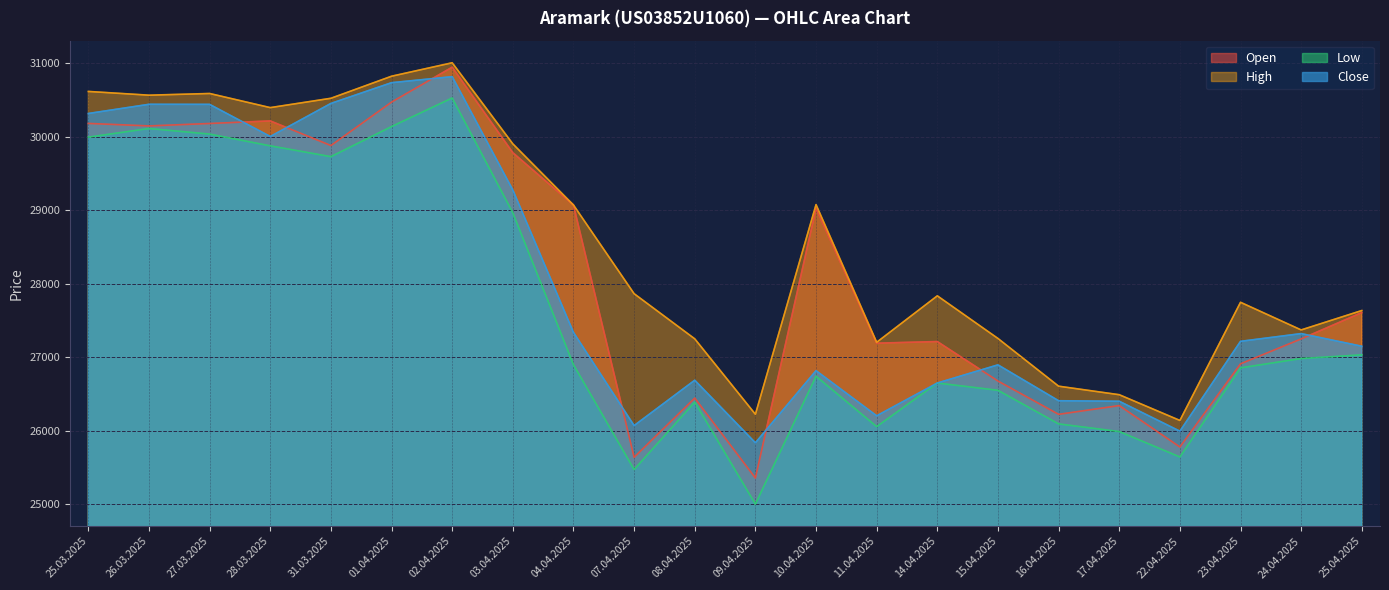

What is the minimum value shown in the chart?

25001